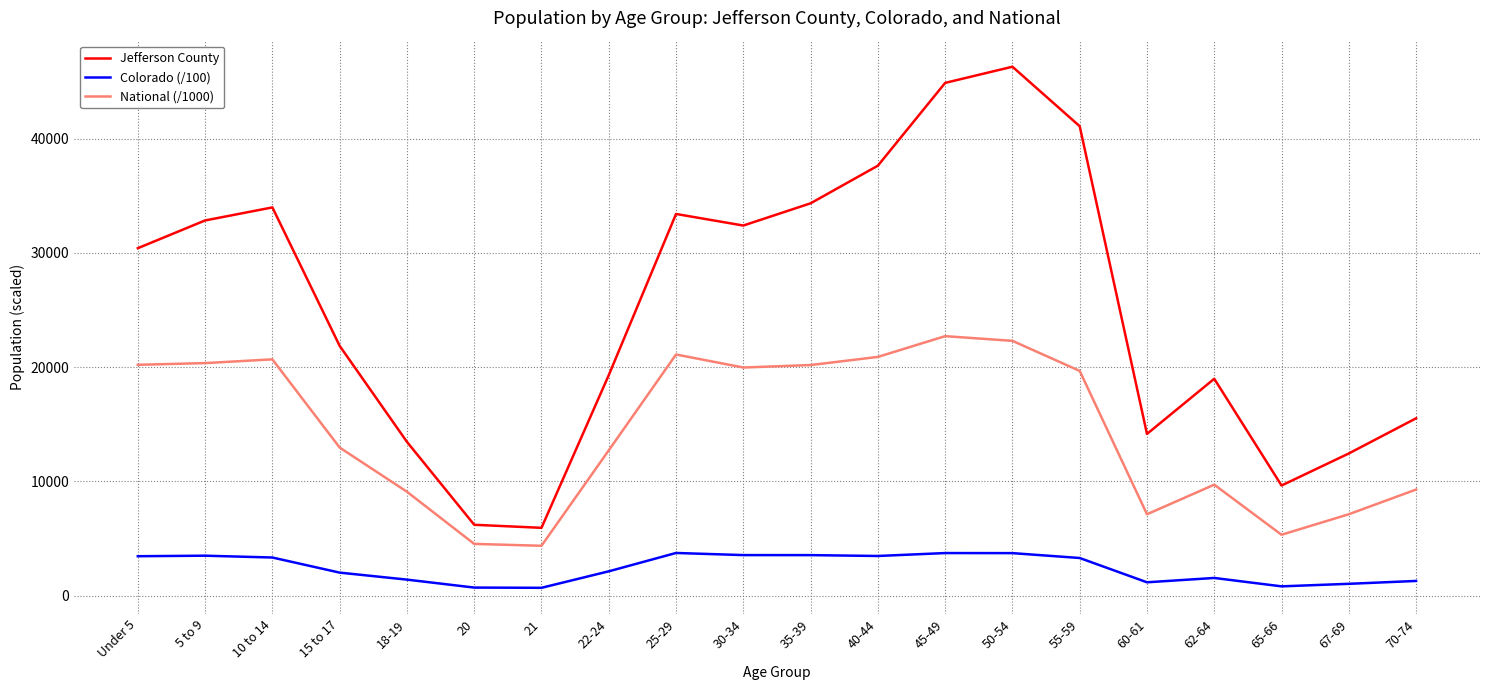

Which series changed the most between 25-29 and 62-64?

Jefferson County